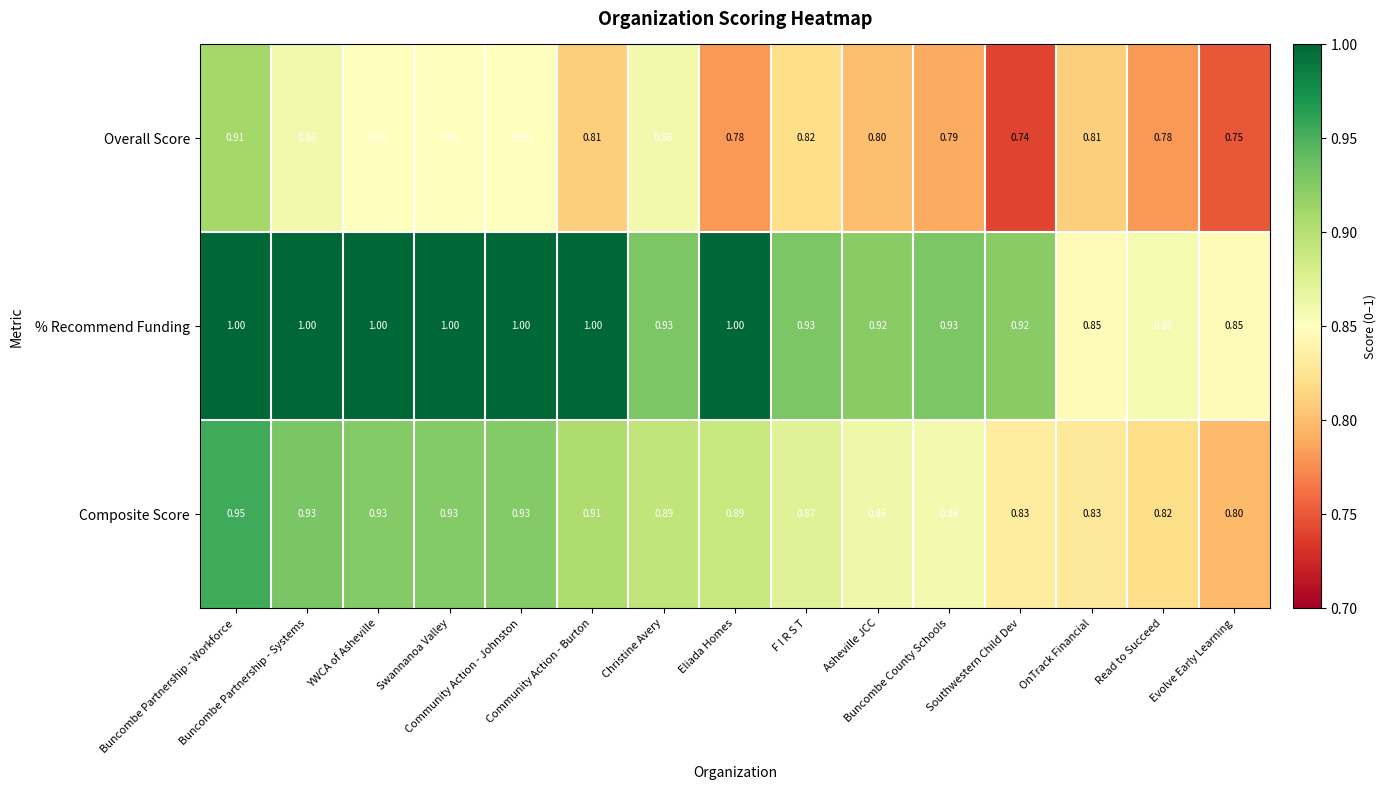

List the series in order of their peak value, highest first.

% Recommend Funding, Composite Score, Overall Score